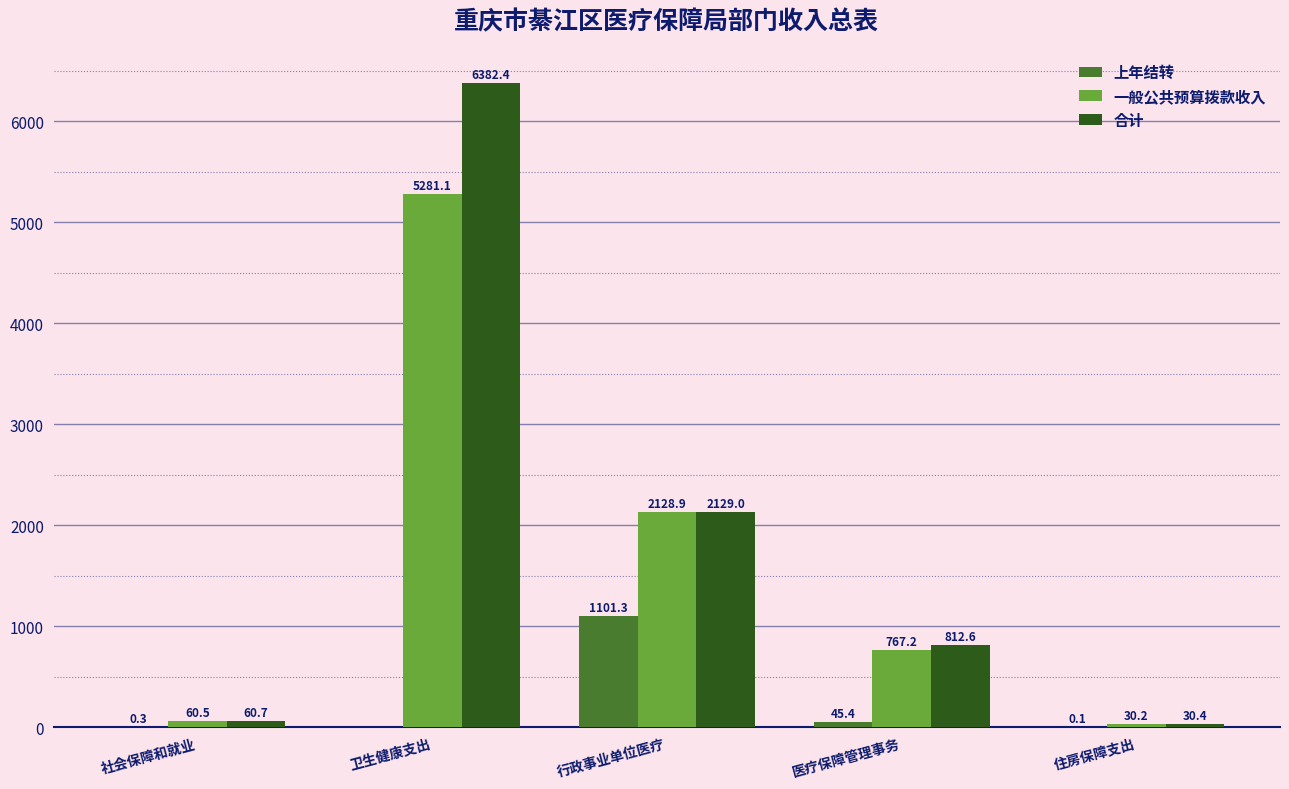

What is the sum of all 上年结转 values?

1147.1